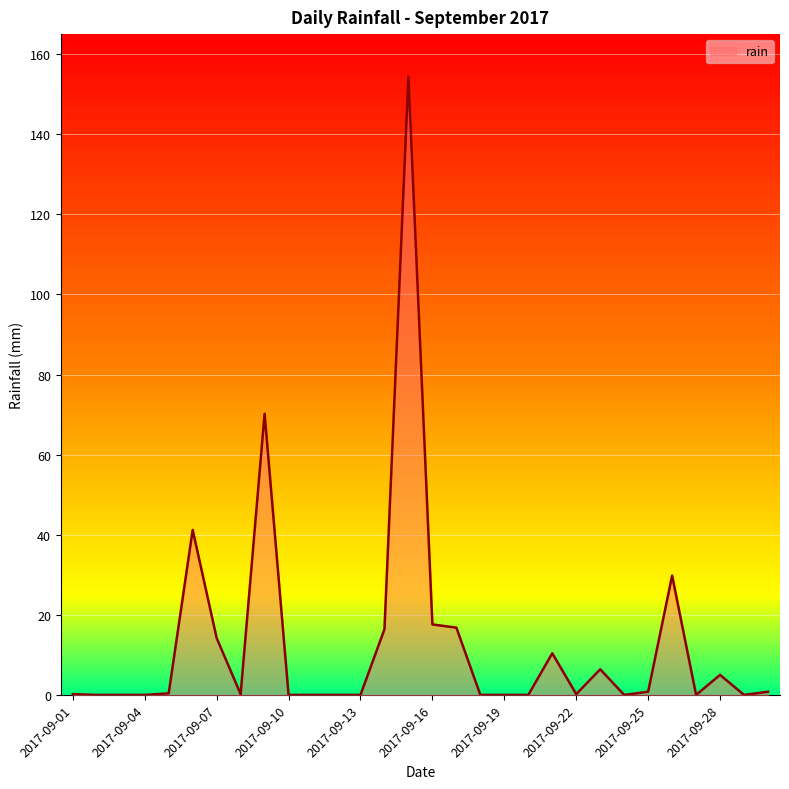

What is the maximum value shown in the chart?

154.4